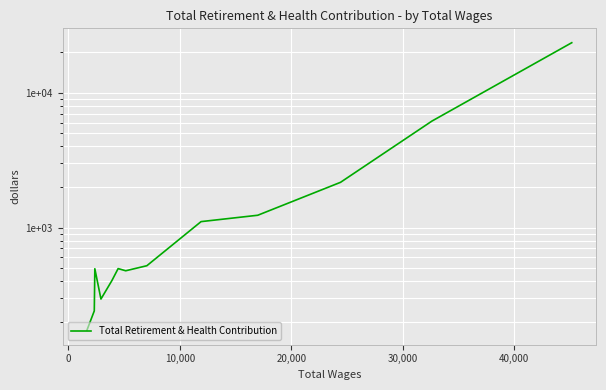

How many categories are shown in the chart?

13